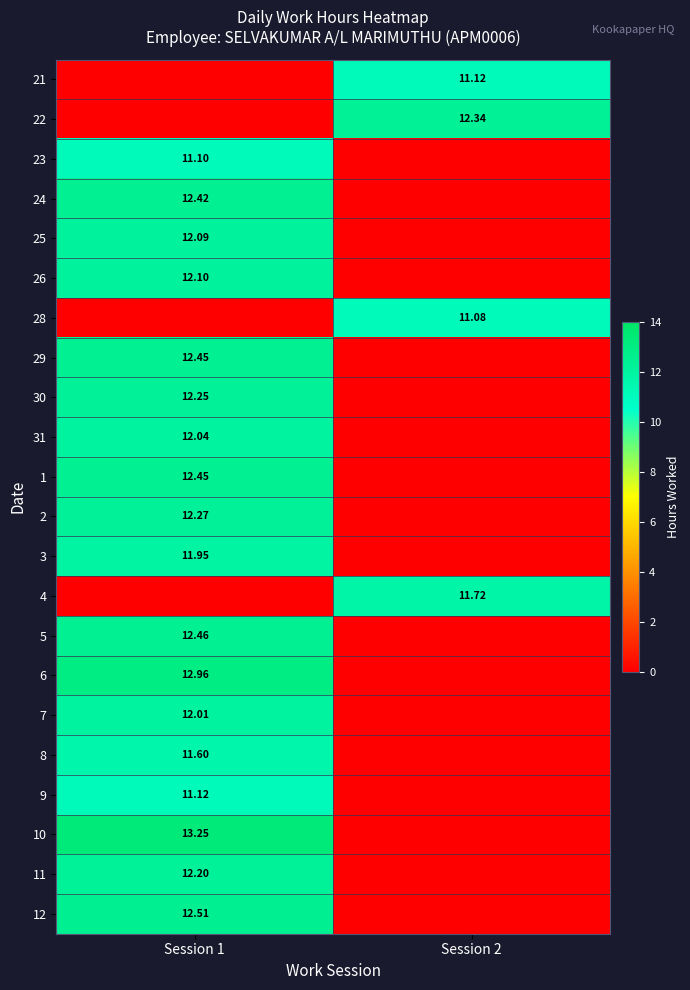

What is the average value of the 4 series?

5.9